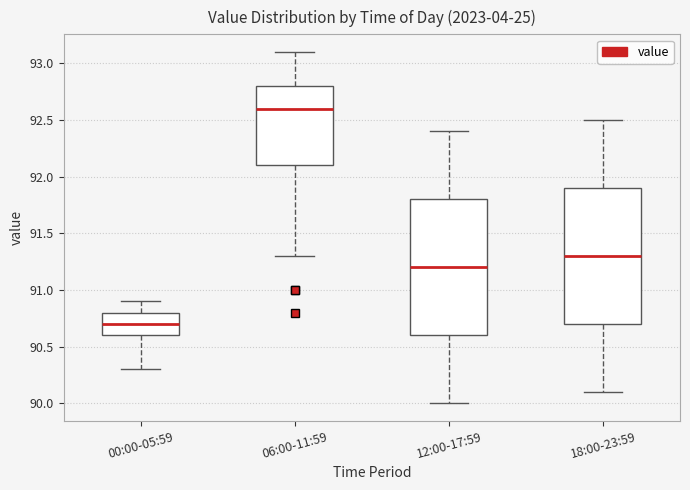

Which box has the lowest median line?

00:00-05:59